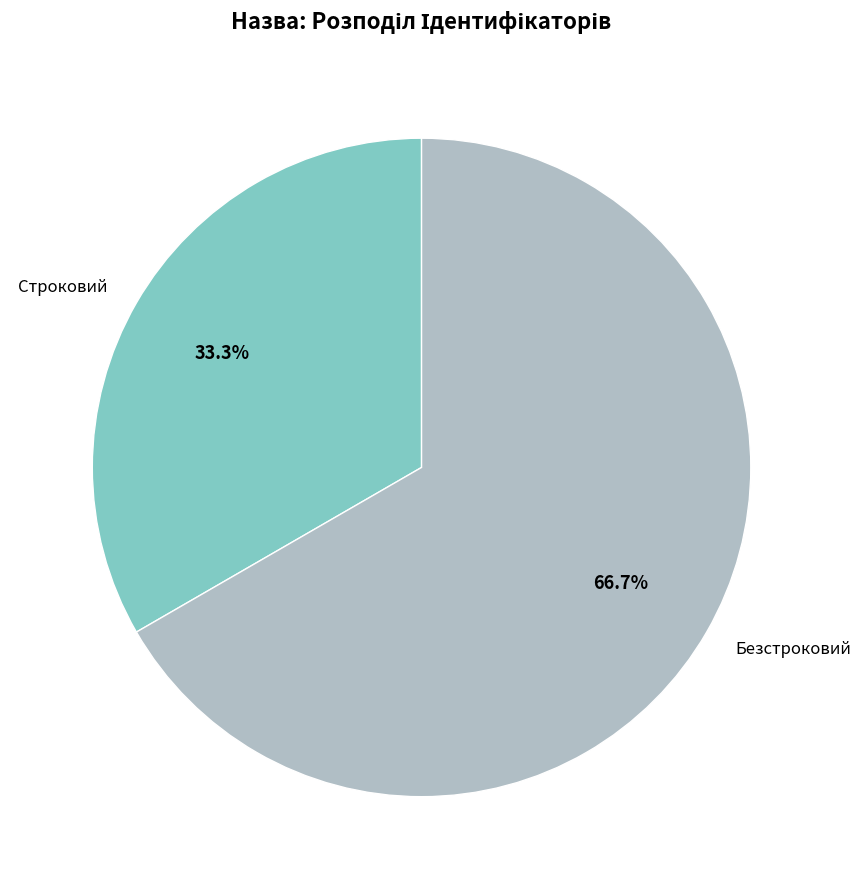

Count the number of slices in the pie.

2